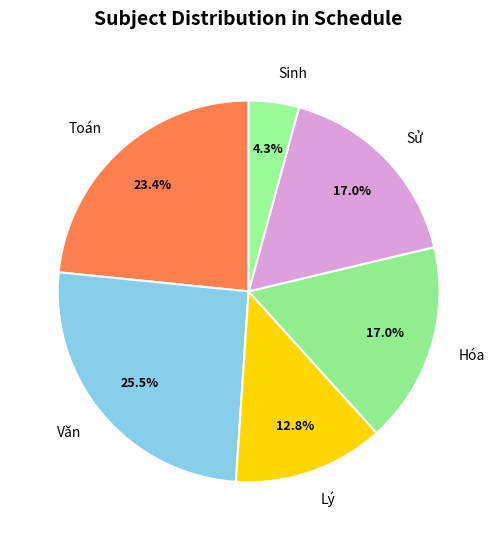

What percentage is the Lý slice, to the nearest percent?

13%